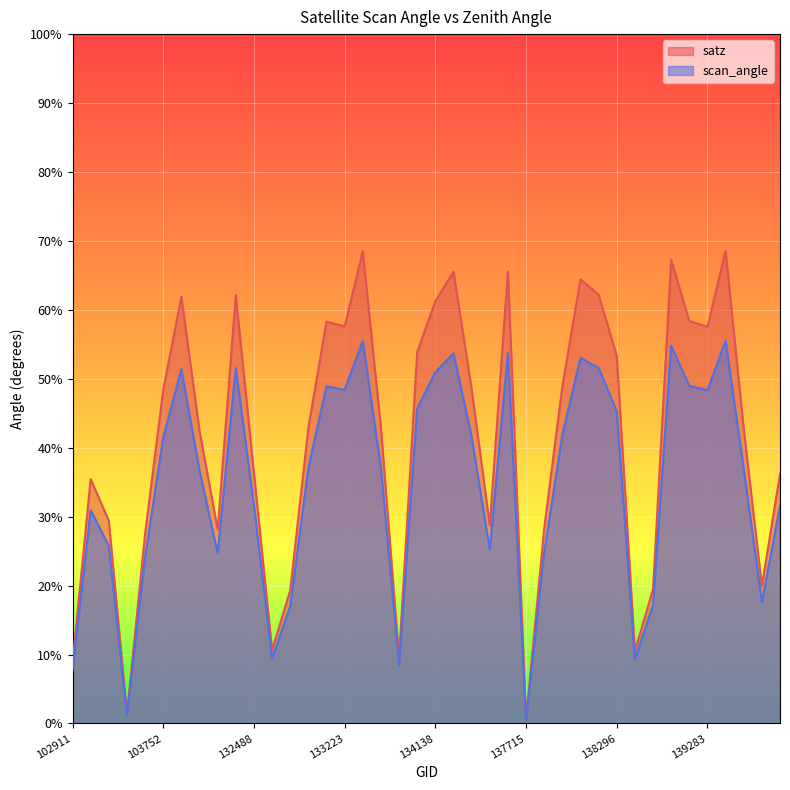

How many lines are shown in the chart?

2